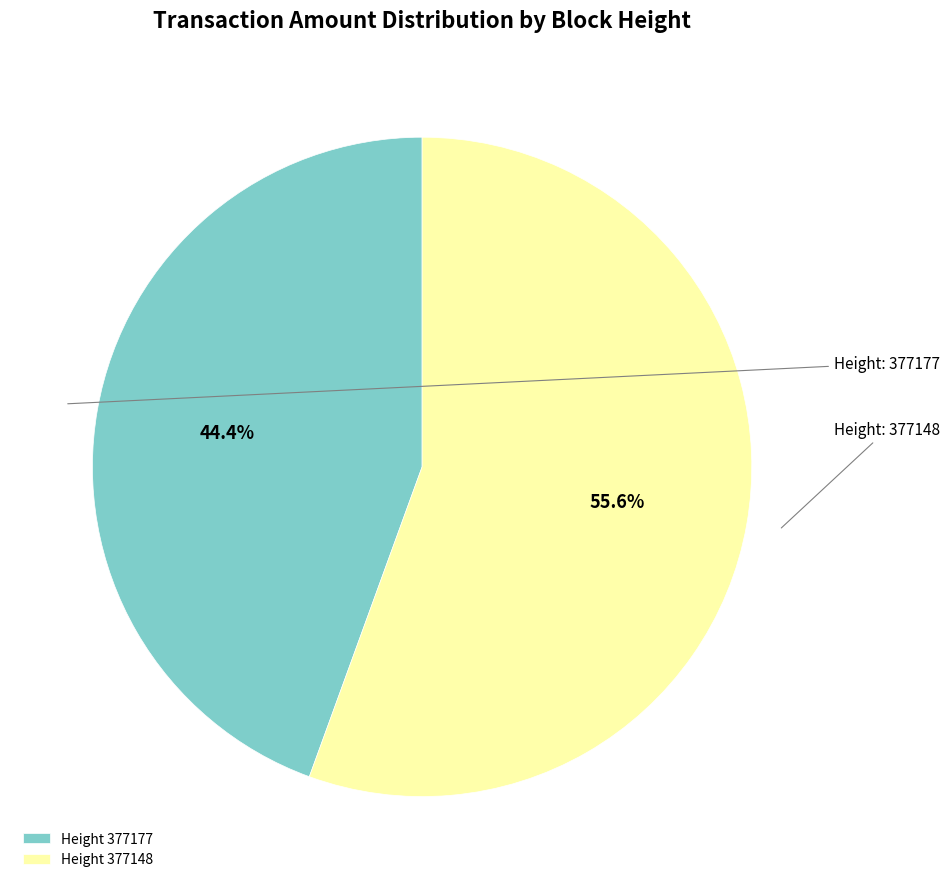

To the nearest percent, what is the average slice percentage?

50%